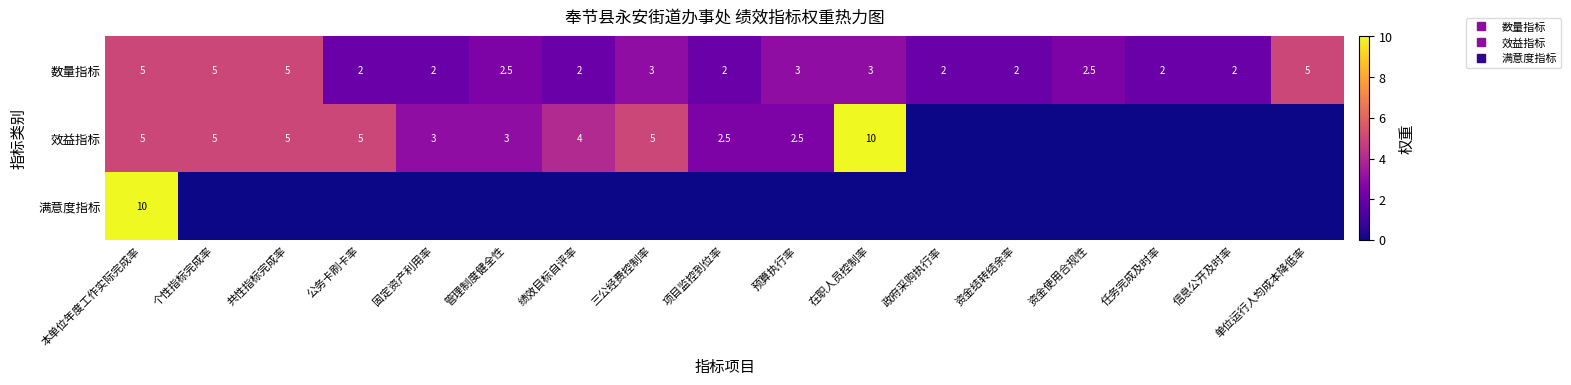

The 效益指标 series shows 0.0 at 政府采购执行率. True or false?

True